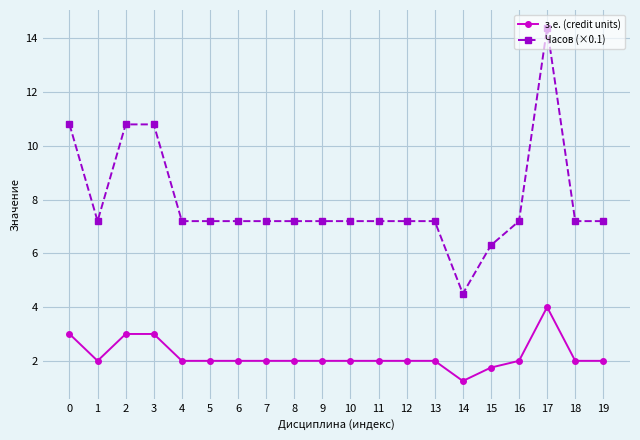

Which series changed the most between 13 and 17?

Часов (×0.1)